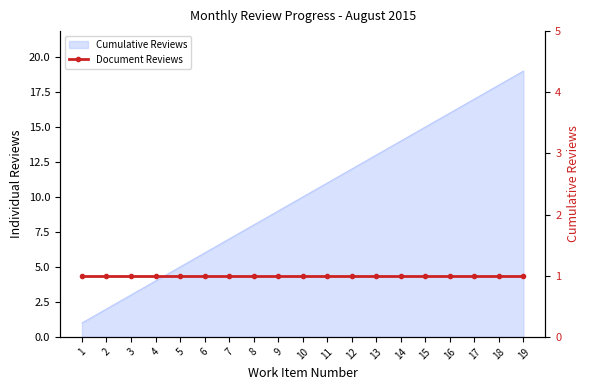

Rank the categories by value from lowest to highest.

1, 2, 3, 4, 5, 6, 7, 8, 9, 10, 11, 12, 13, 14, 15, 16, 17, 18, 19